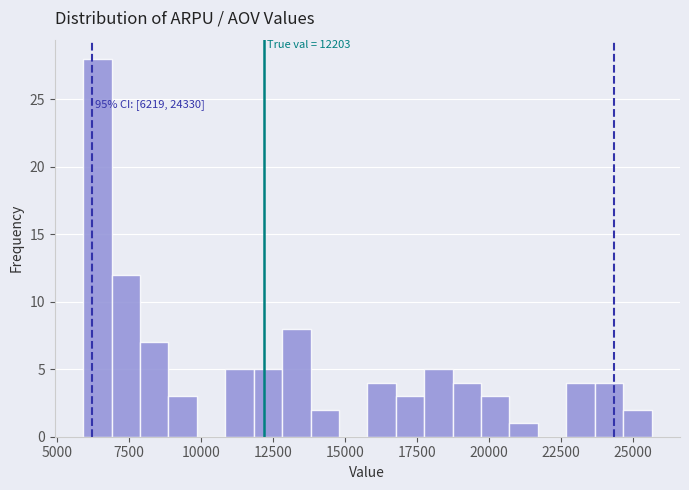

Read against the x-axis, roughly where is the centre of the tallest bar?

6500